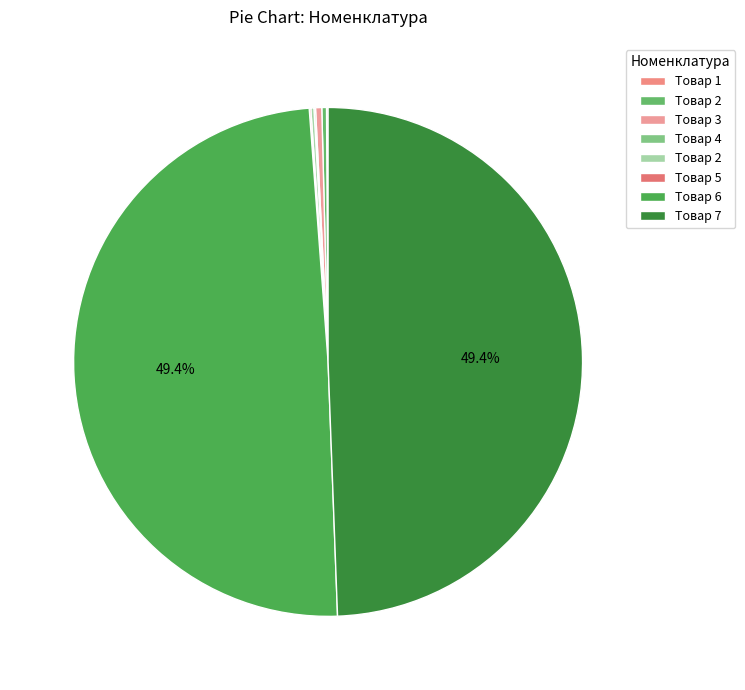

Which slice is the largest?

Товар 6